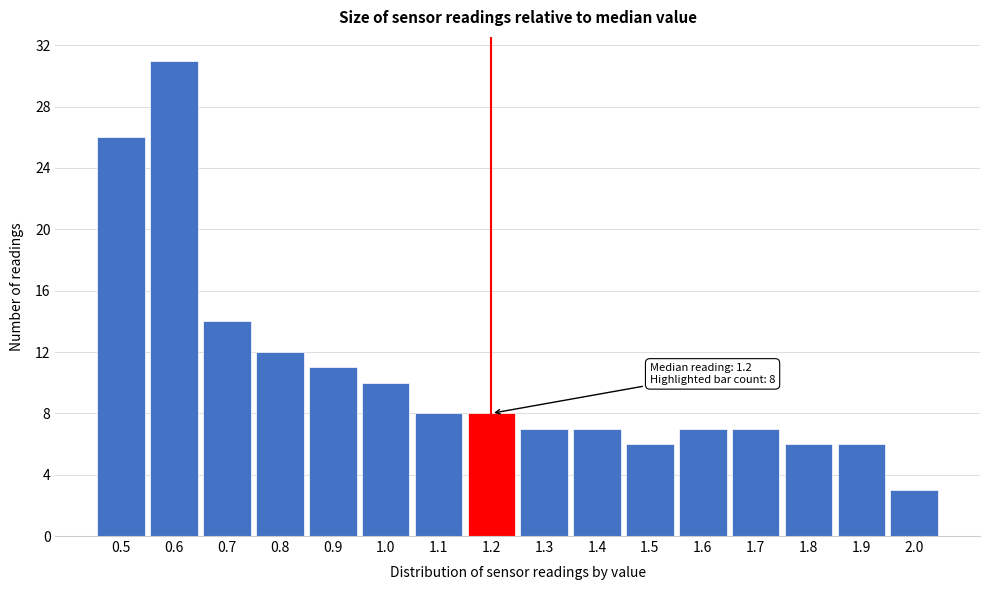

Over which range of the x-axis is the bar tallest?

0.55 to 0.65